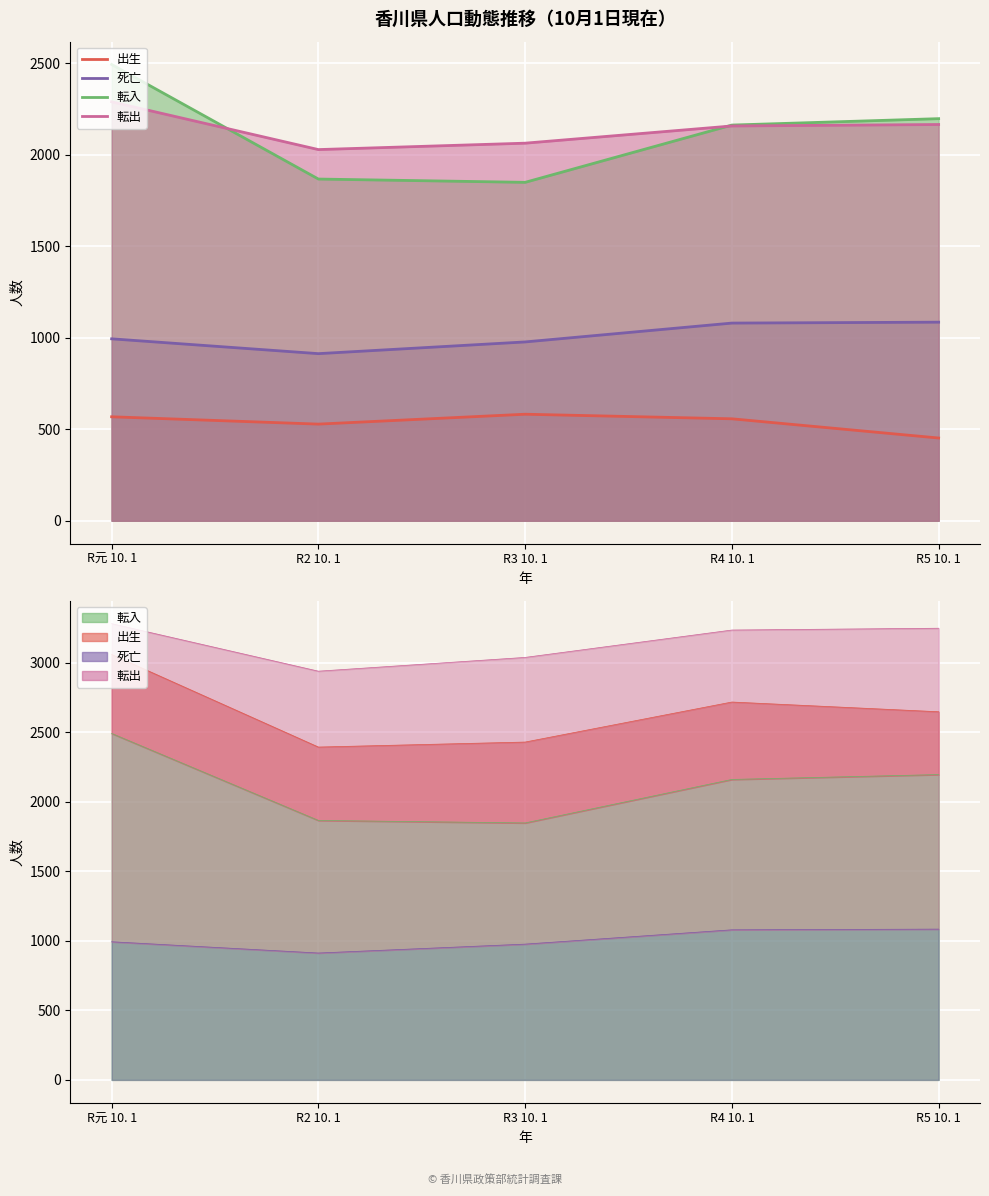

What is the average value of the 転入 series?

2114